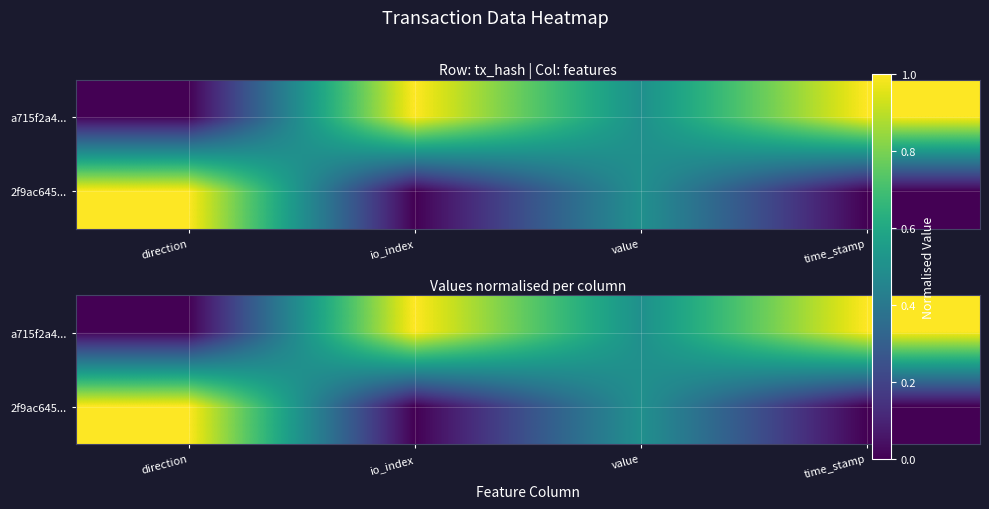

True or false: a715f2a4... has a value of 1.0 at io_index.

True